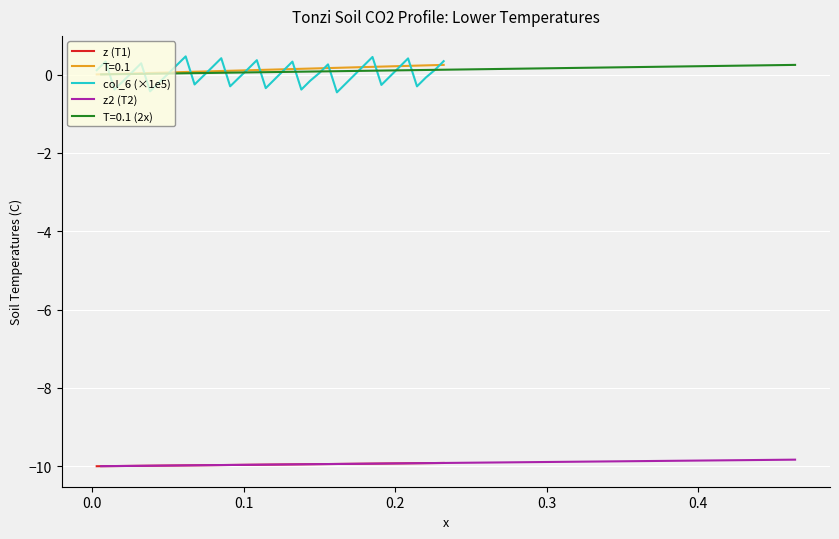

What is the highest value of the z (T1) series?

-9.9